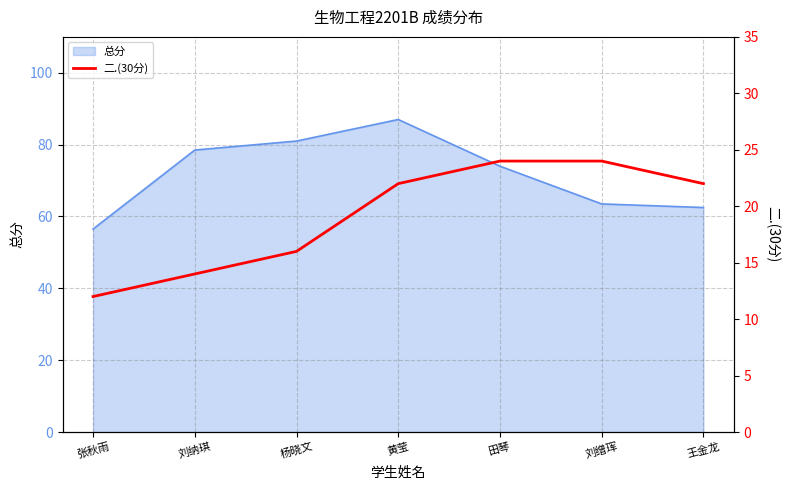

How many values are between 14 and 24?

6